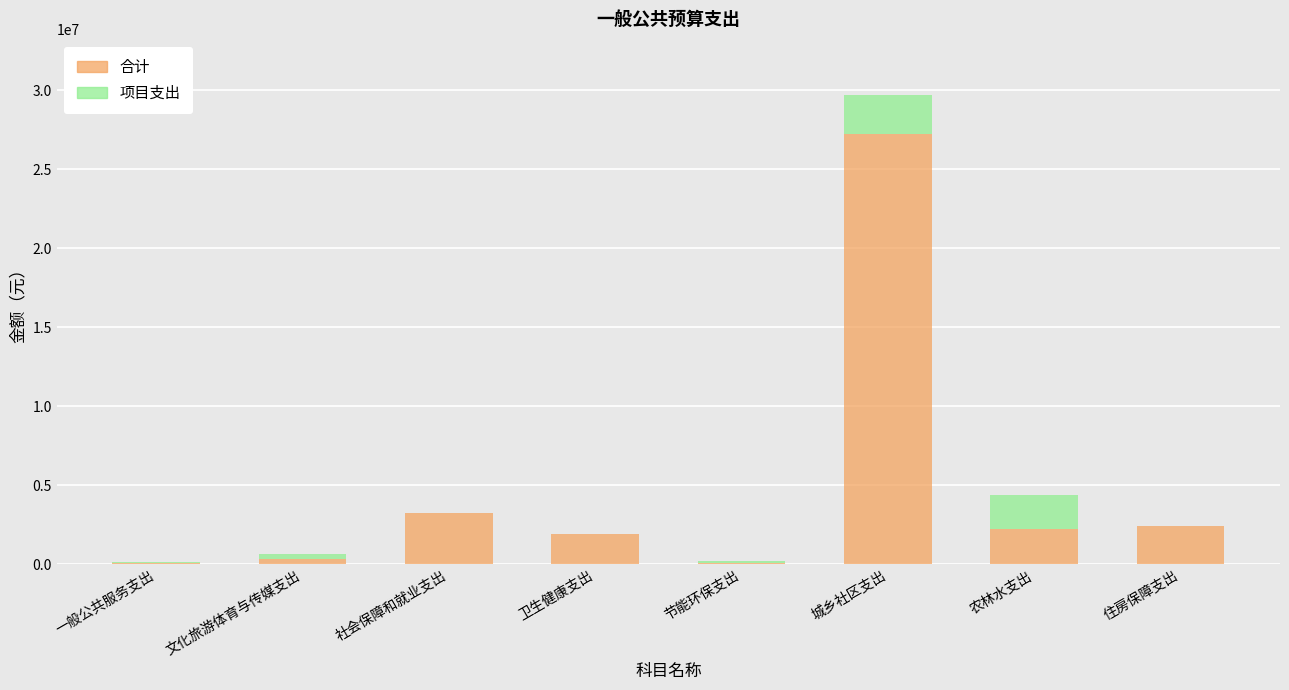

What is the sum of all 合计 values?

37487438.4